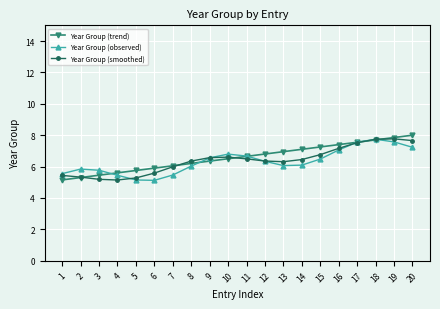

Does the chart have visible grid lines?

Yes